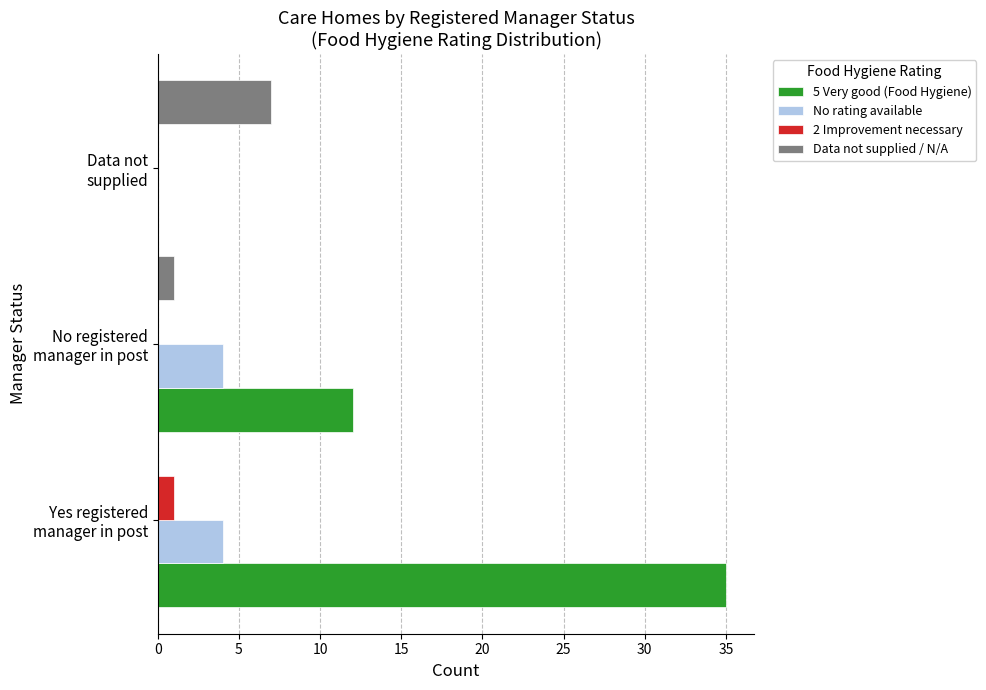

Which series has the largest total across all categories?

5 Very good (Food Hygiene)